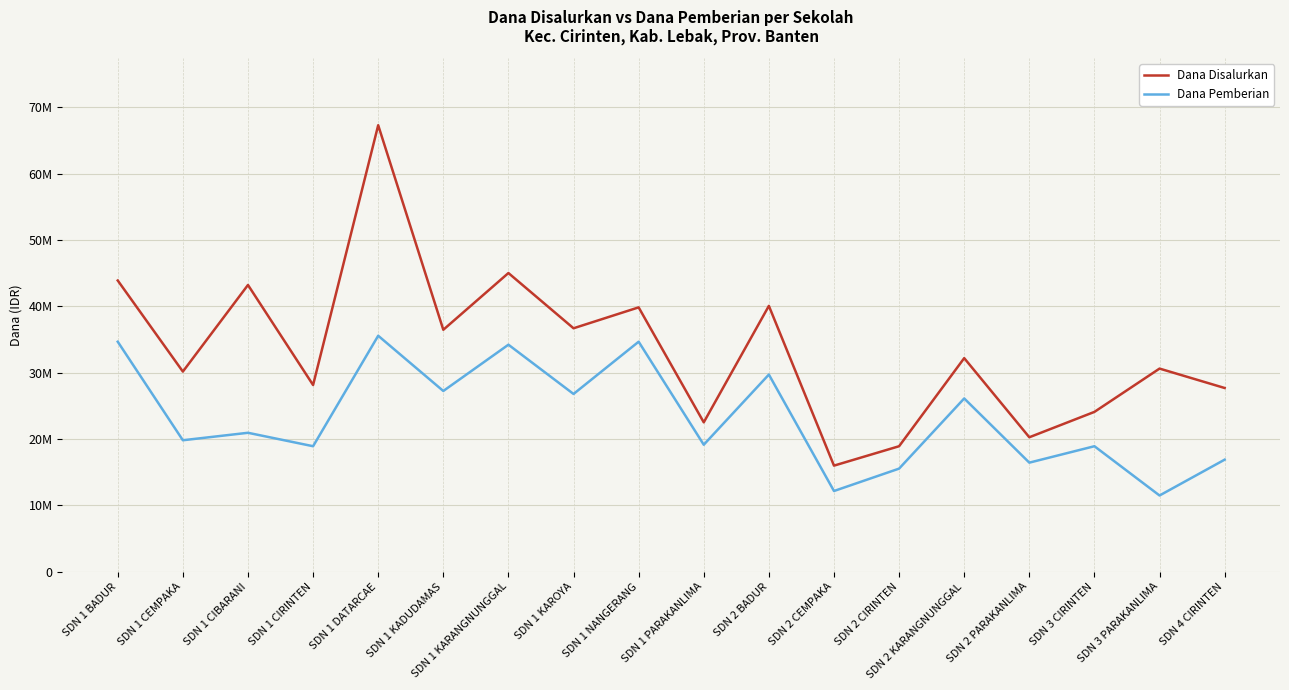

At which category does Dana Disalurkan reach its first local peak?

SDN 1 CIBARANI